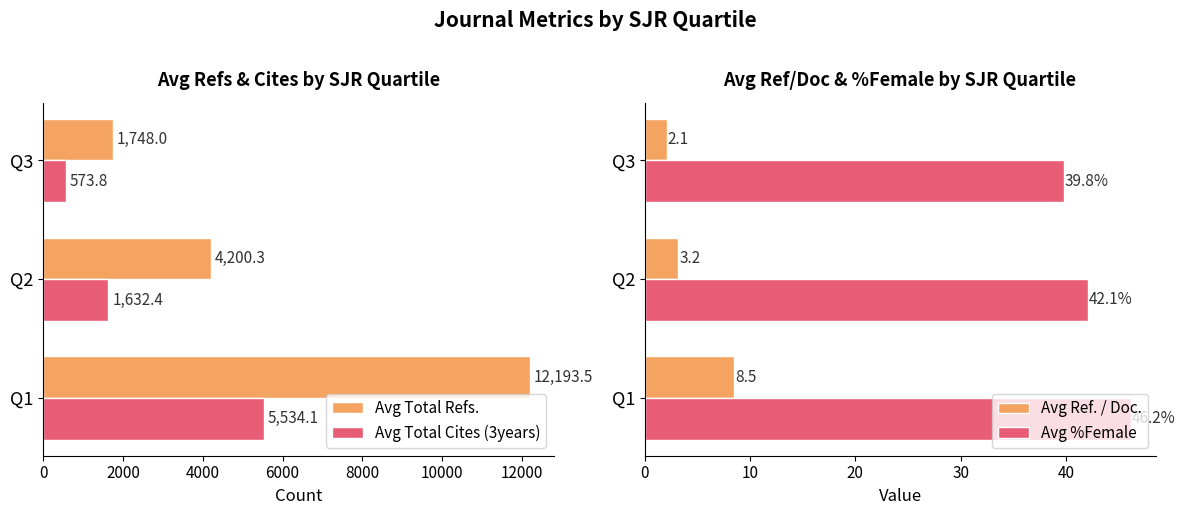

What is the sum of all Avg Total Refs. values?

18141.8